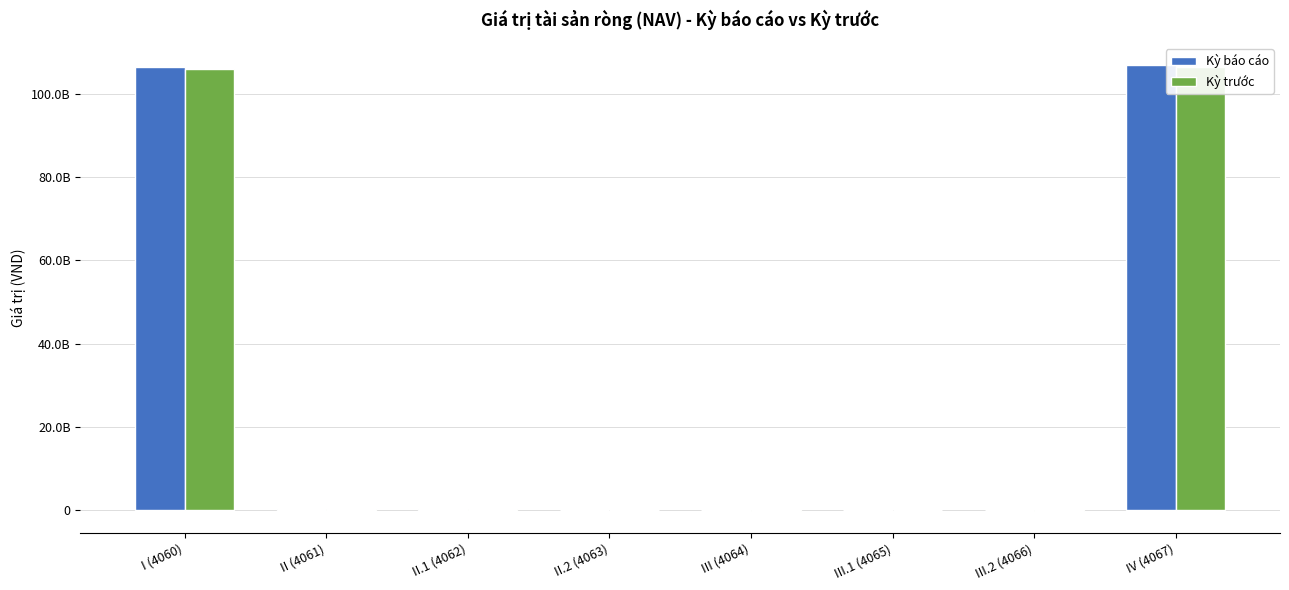

Where is Kỳ báo cáo nearest to the value 53385290370?

II (4061)